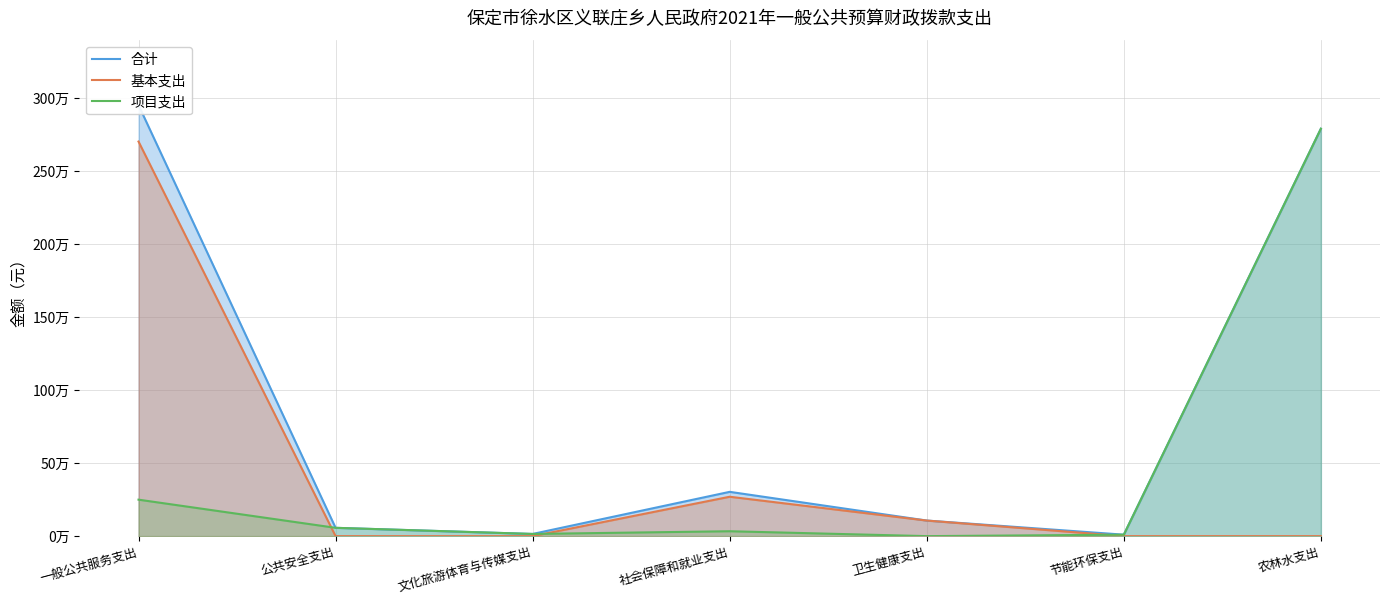

How many interior local valleys does the 项目支出 series have?

2